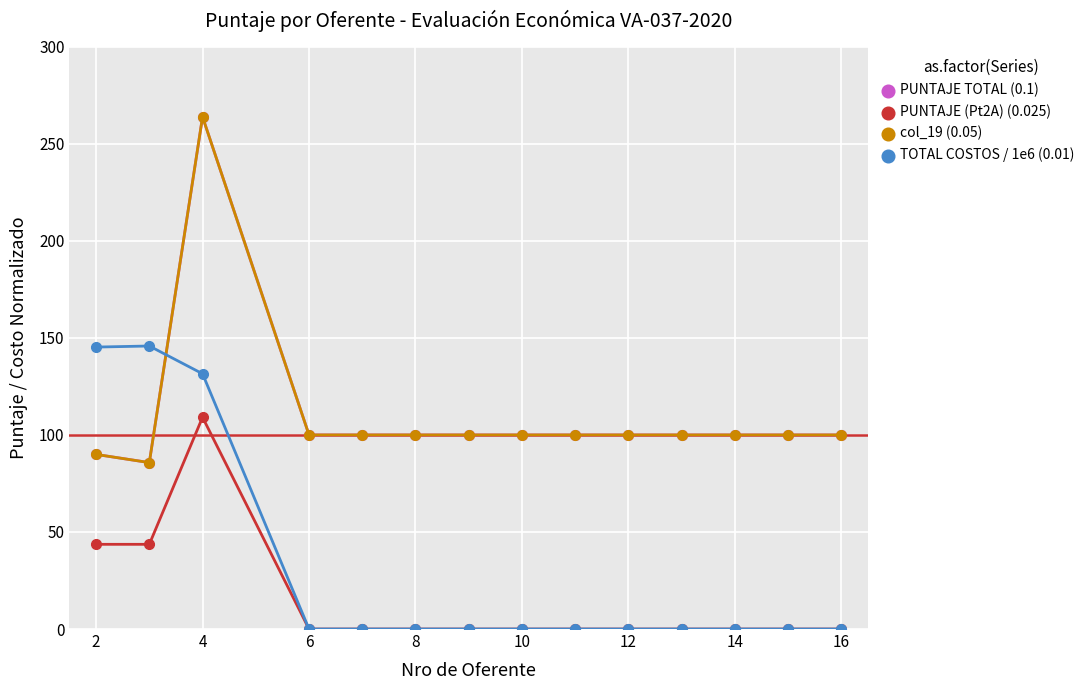

Reading left to right, list all the values displayed in this chart.

PUNTAJE TOTAL (0.1): 90.0	85.7	263.8	100.0	100.0	100.0	100.0	100.0	100.0	100.0	100.0	100.0	100.0	100.0
PUNTAJE (Pt2A) (0.025): 43.6	43.6	109.1	0.0	0.0	0.0	0.0	0.0	0.0	0.0	0.0	0.0	0.0	0.0
col_19 (0.05): 90.0	85.7	263.8	100.0	100.0	100.0	100.0	100.0	100.0	100.0	100.0	100.0	100.0	100.0
TOTAL COSTOS / 1e6 (0.01): 145.2	145.8	131.5	0.0	0.0	0.0	0.0	0.0	0.0	0.0	0.0	0.0	0.0	0.0